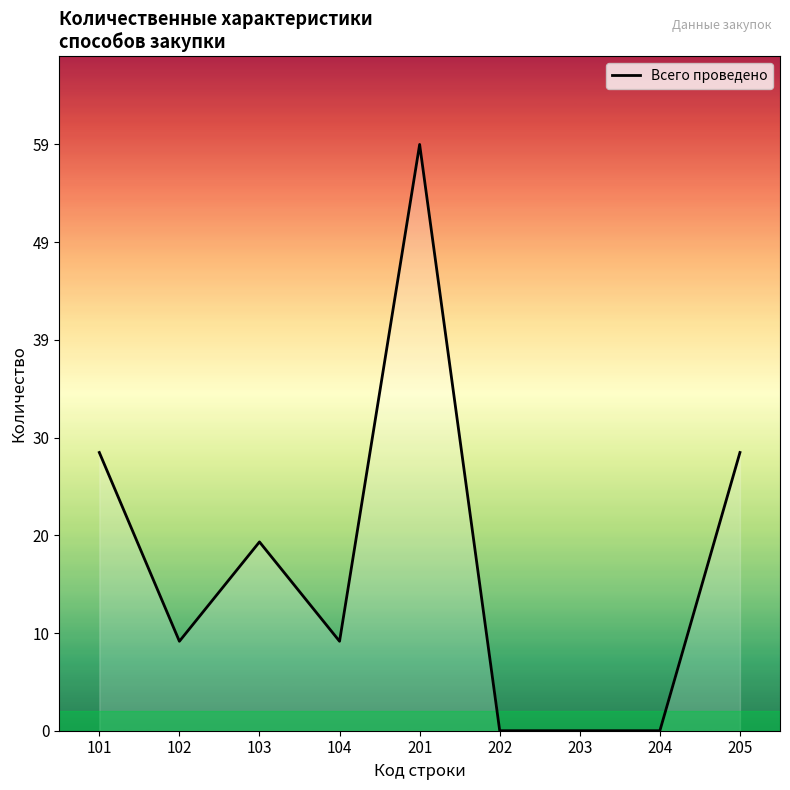

Reading left to right, transcribe all the data shown in this chart.

28	9	19	9	59	0	0	0	28